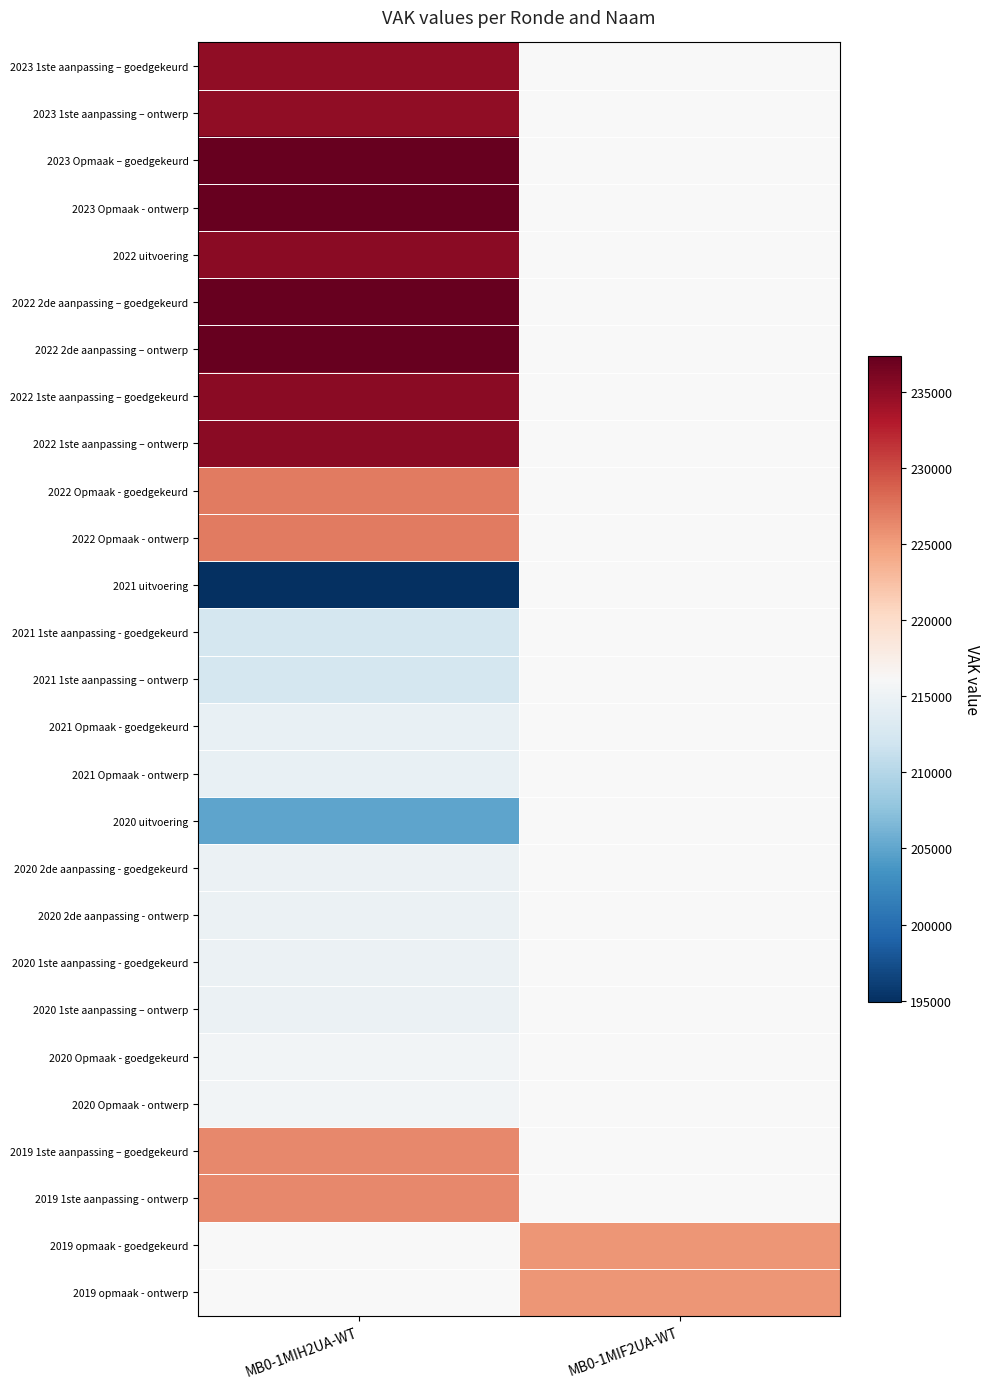

At how many categories does at least one series exceed 214727?

2